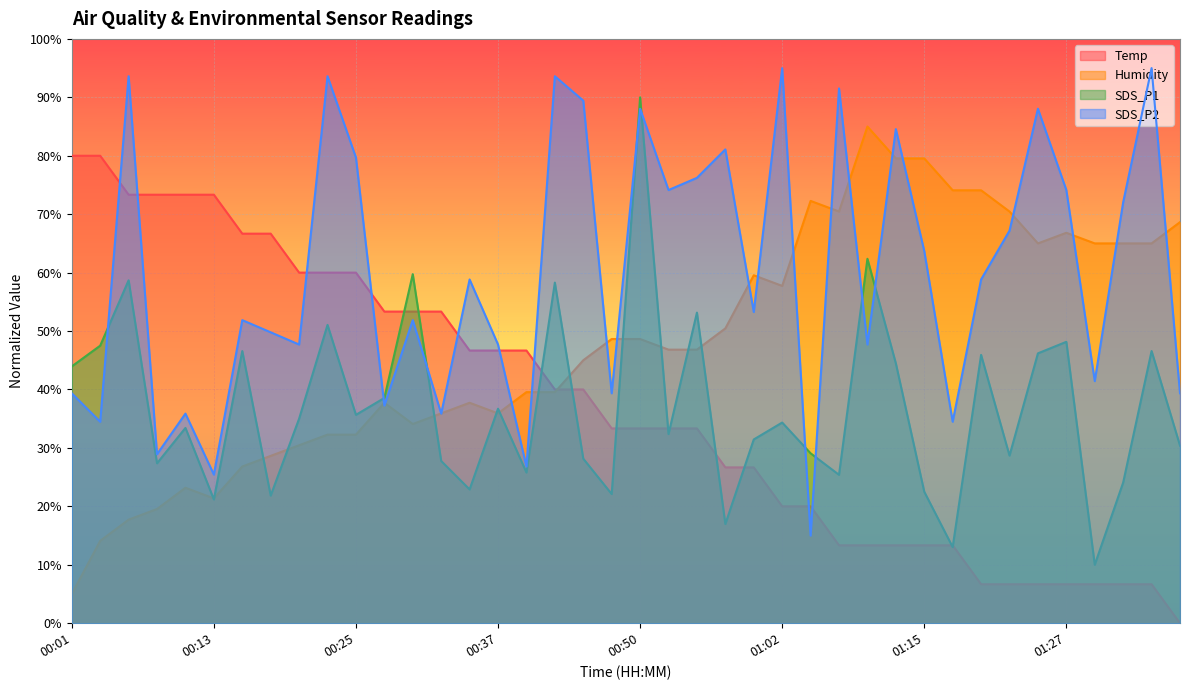

Is the value of SDS_P1 at 00:45 greater than the value of Temp at 01:07?

Yes